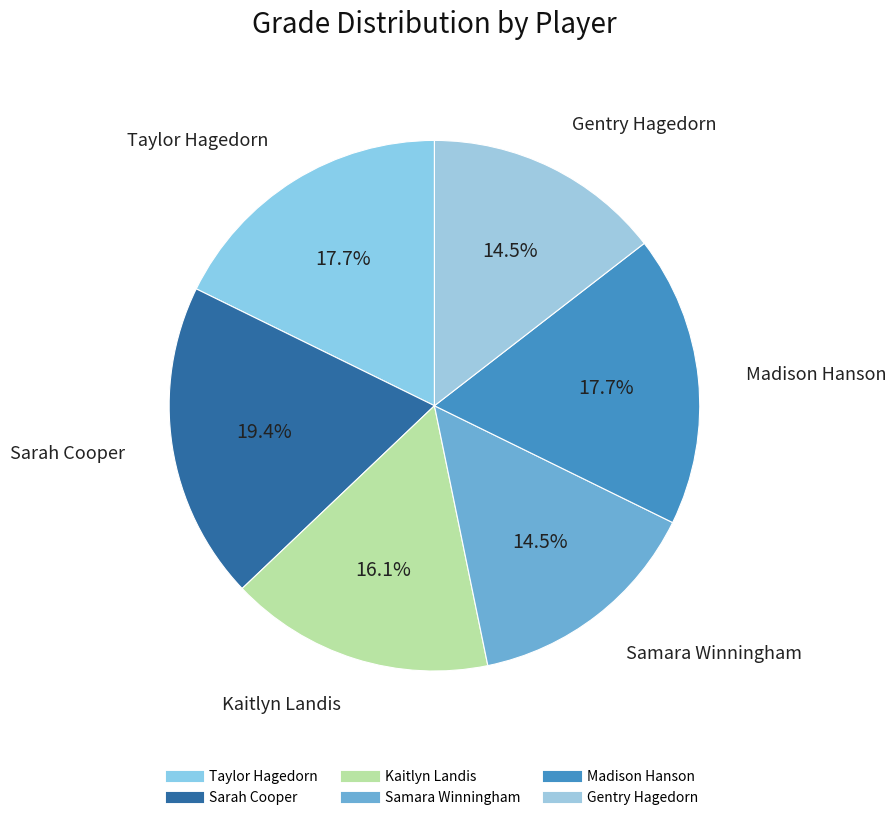

How many segments does this pie chart have?

6